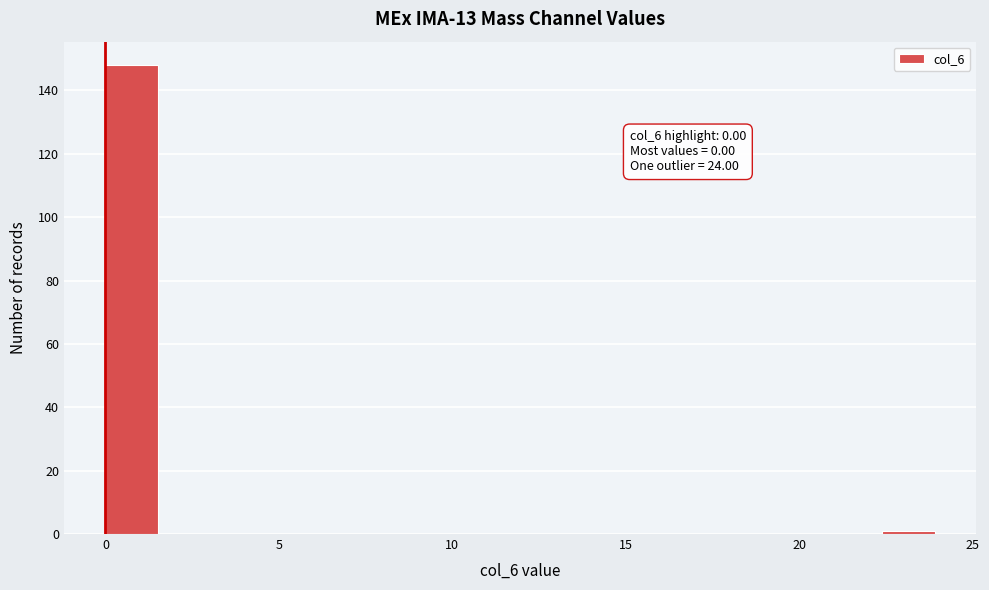

Read against the x-axis, roughly where is the centre of the tallest bar?

1.0